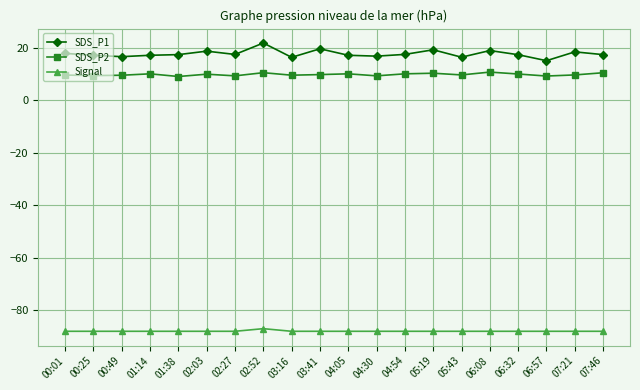

What is the smallest value displayed?

-88.0